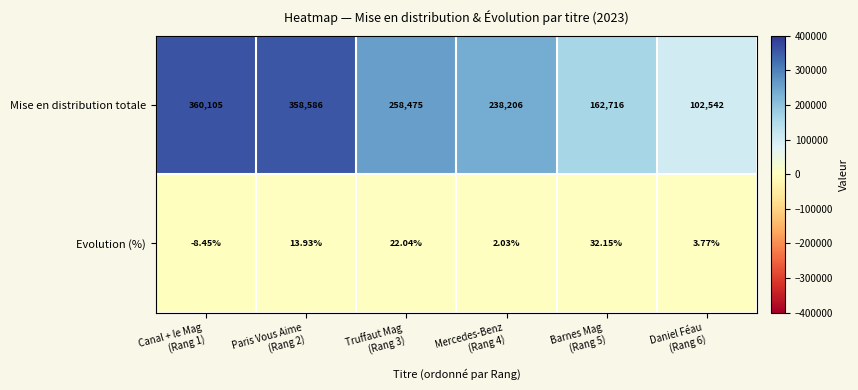

Which series has the widest spread of values?

Mise en distribution totale